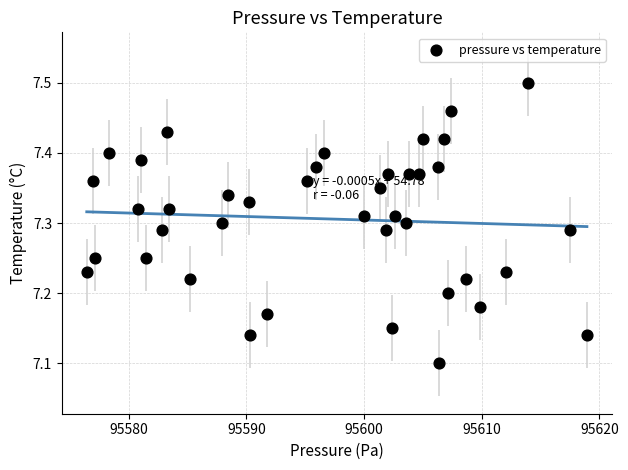

What is the range of X values (max minus min)?

42.5